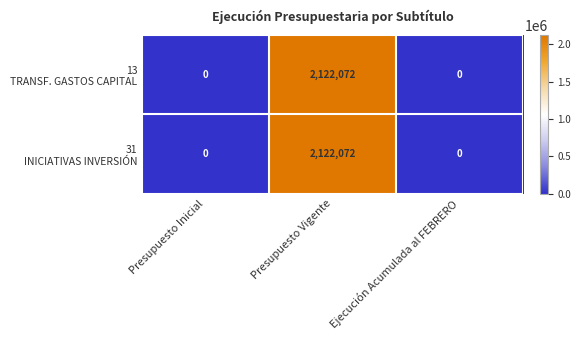

At which category is the sum across all series the highest?

Presupuesto Vigente